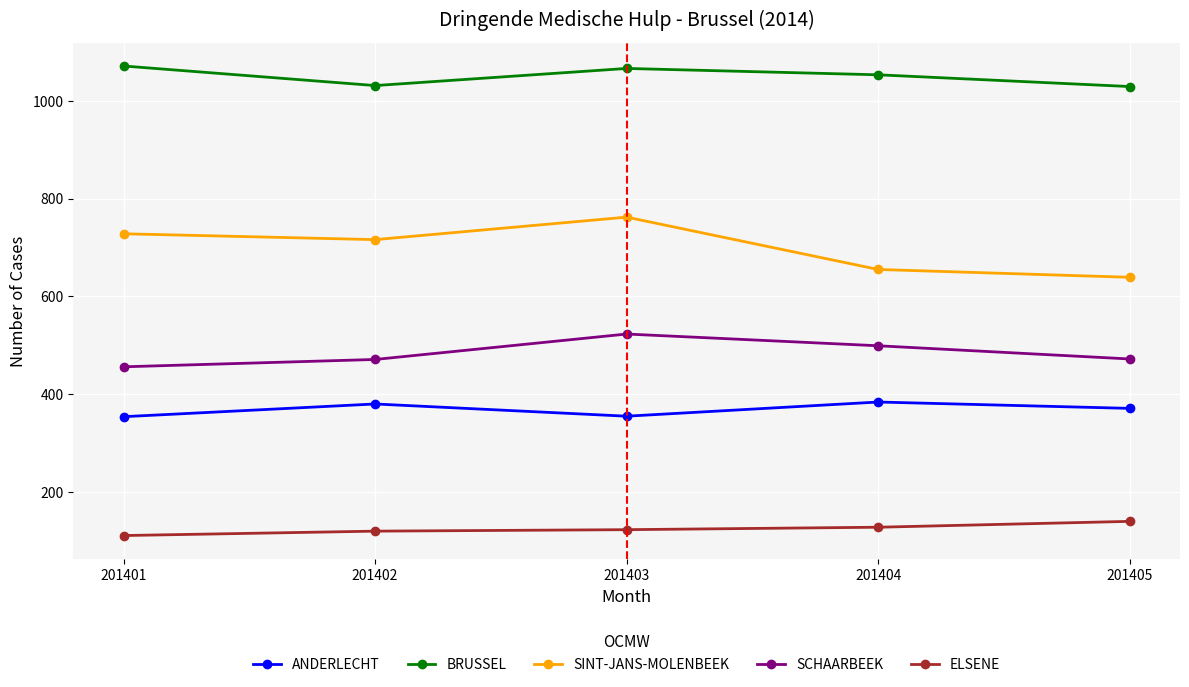

At which label does ANDERLECHT first exceed 371?

201402